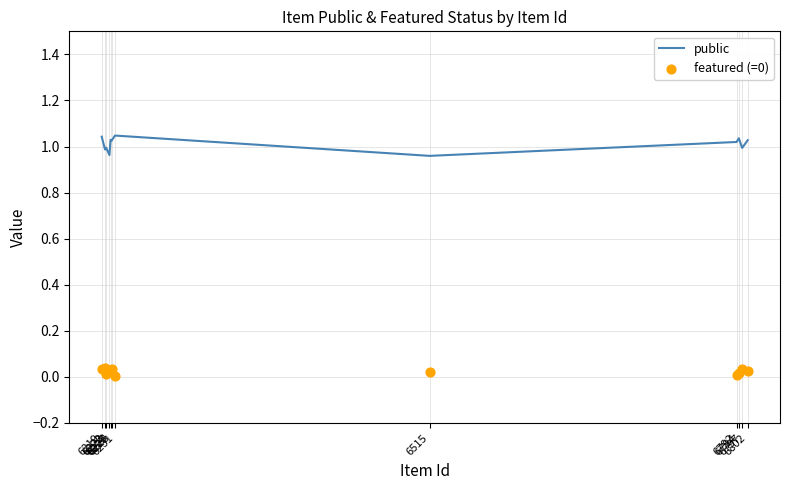

At which category is the sum across all series the highest?

6219